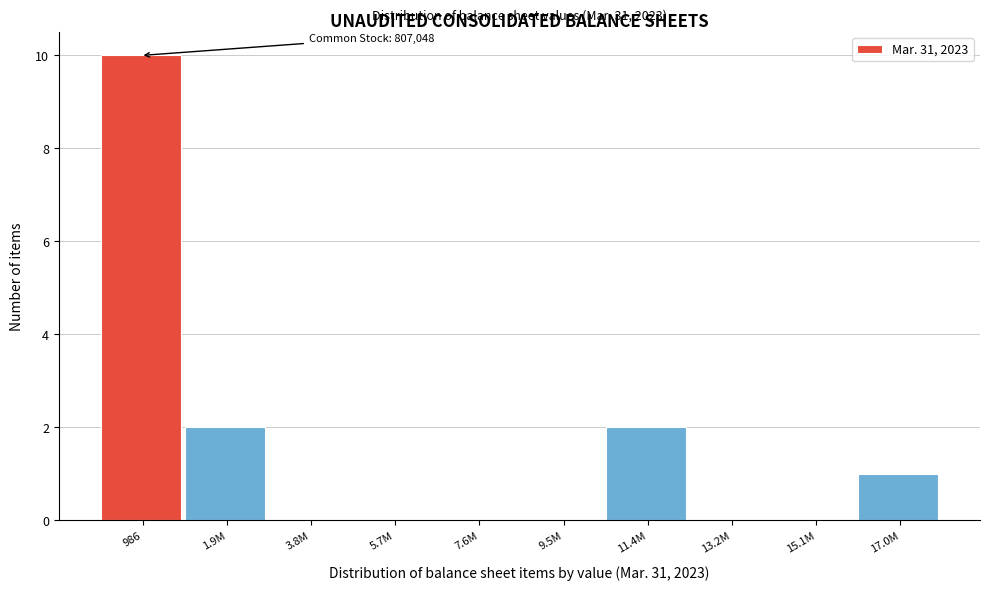

Reading left to right, list all the values displayed in this chart.

986=10	1.9M=2	3.8M=0	5.7M=0	7.6M=0	9.5M=0	11.4M=2	13.2M=0	15.1M=0	17.0M=1